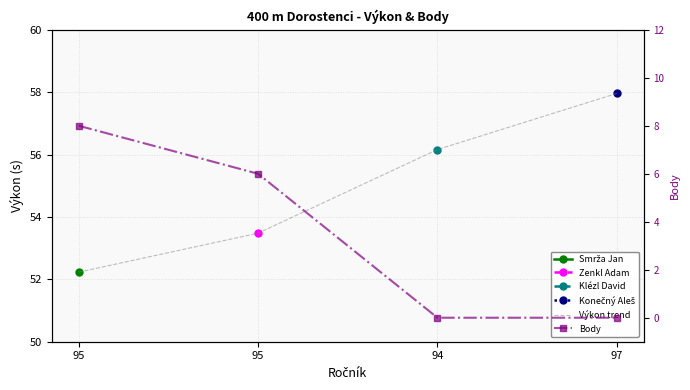

Is it true that Body equals 0.0 at 94?

True